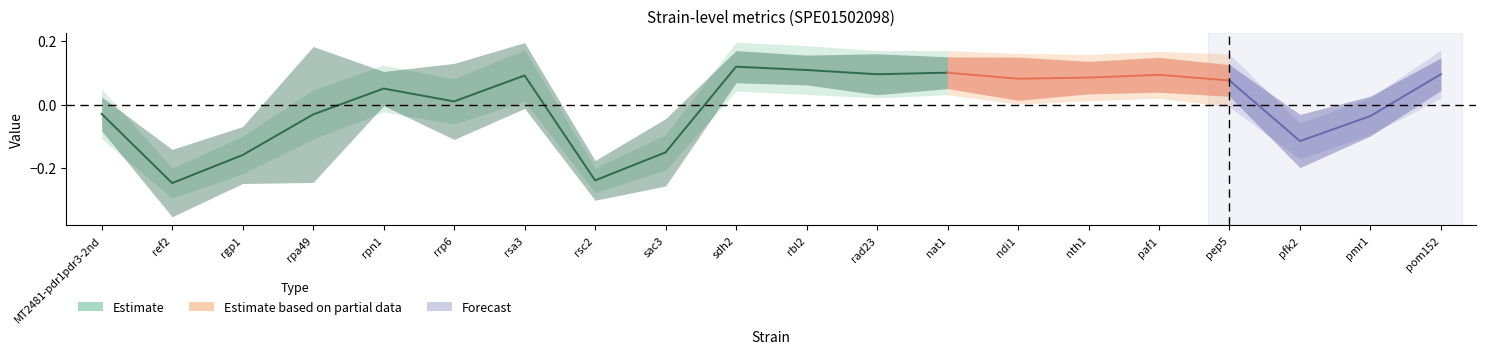

Count the number of categories in the chart.

20